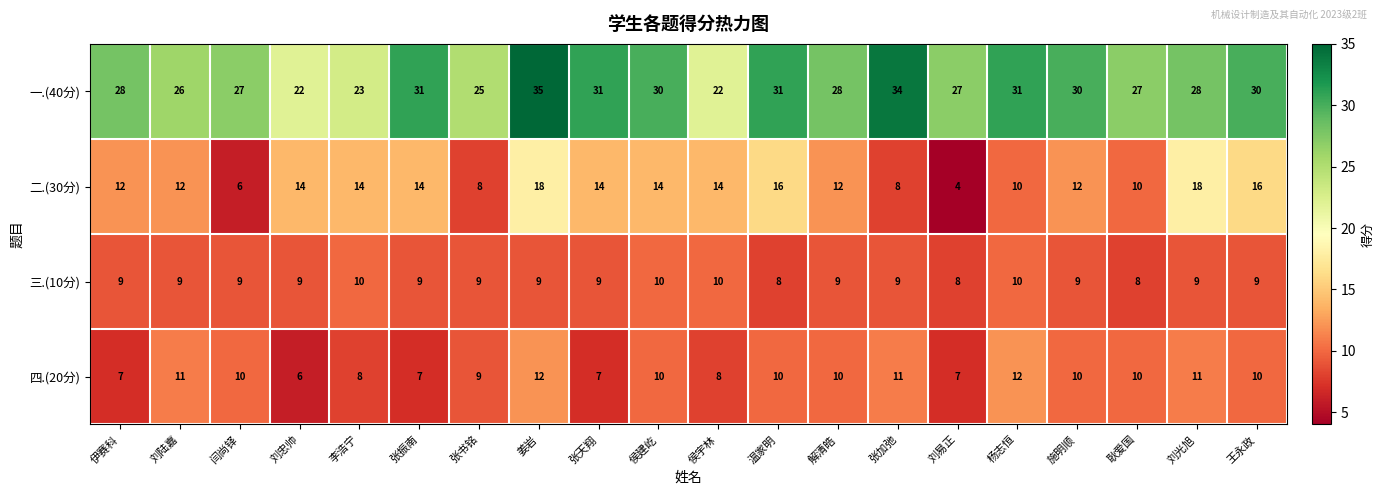

Which series has the largest total across all categories?

一.(40分)